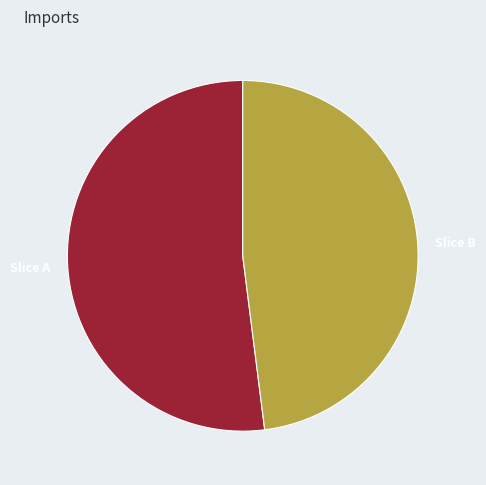

Combined, do Slice A and Slice B account for over 50%?

Yes